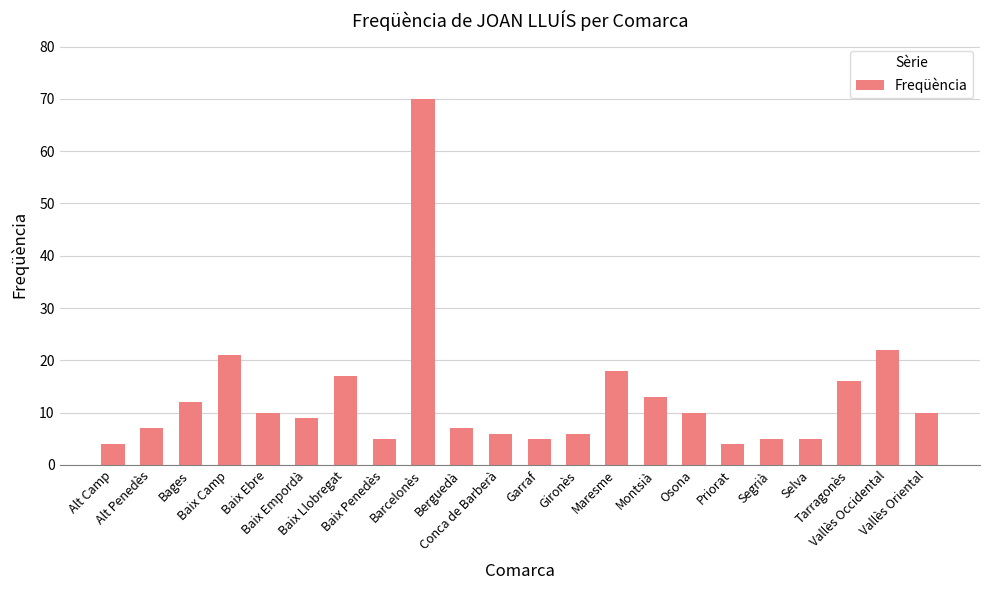

Reading left to right, what are all the values shown in this chart?

4	7	12	21	10	9	17	5	70	7	6	5	6	18	13	10	4	5	5	16	22	10